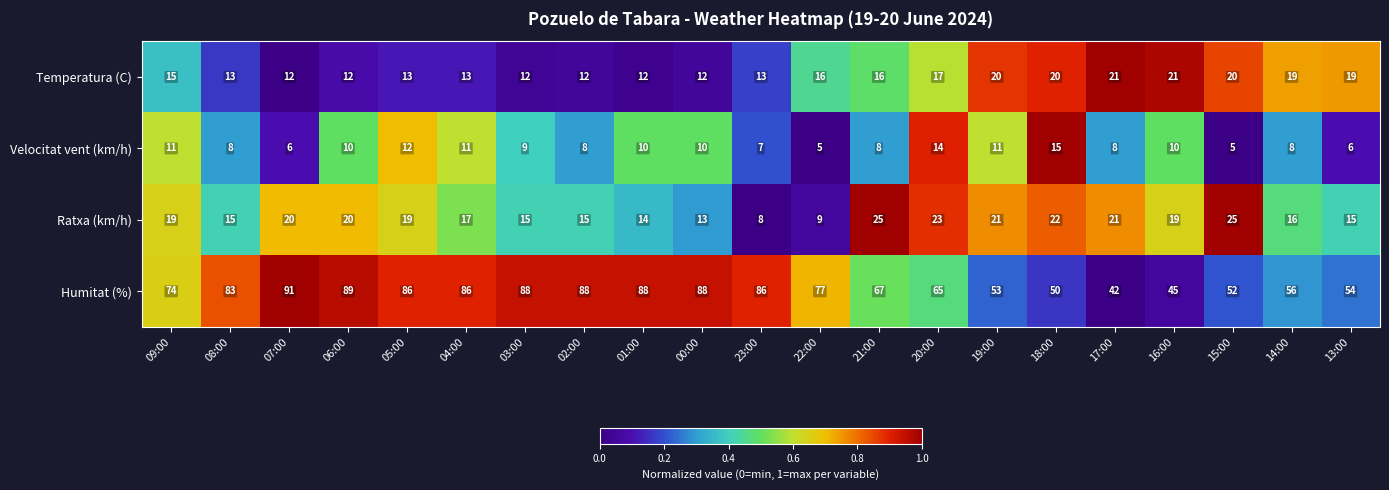

What is the difference between the maximum and minimum values in the Ratxa (km/h) series?

17